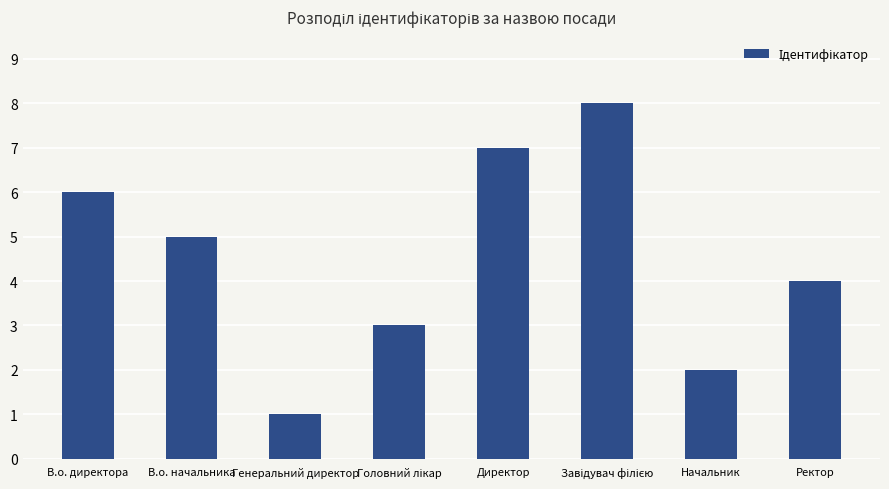

The value at Генеральний директор is 0. True or false?

False